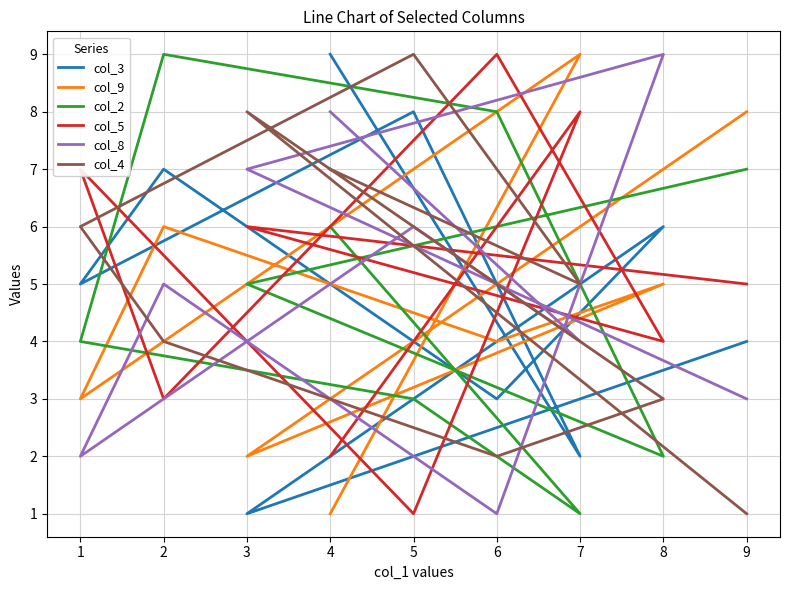

What are all the series names shown in the legend?

col_3, col_9, col_2, col_5, col_8, col_4